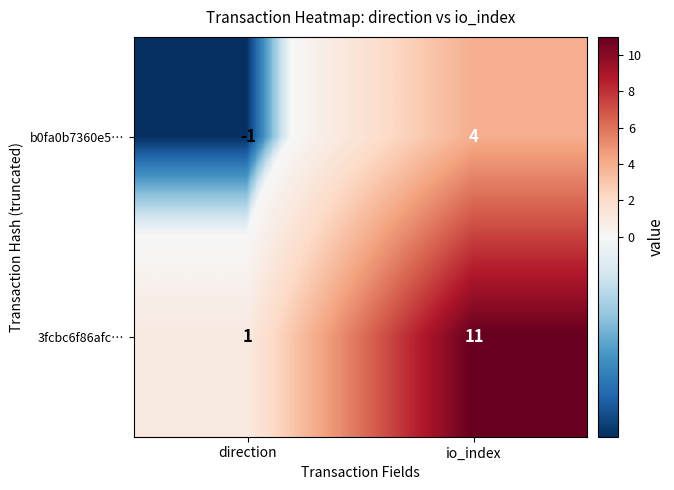

What is the sum of all 3fcbc6f86afc… values?

12